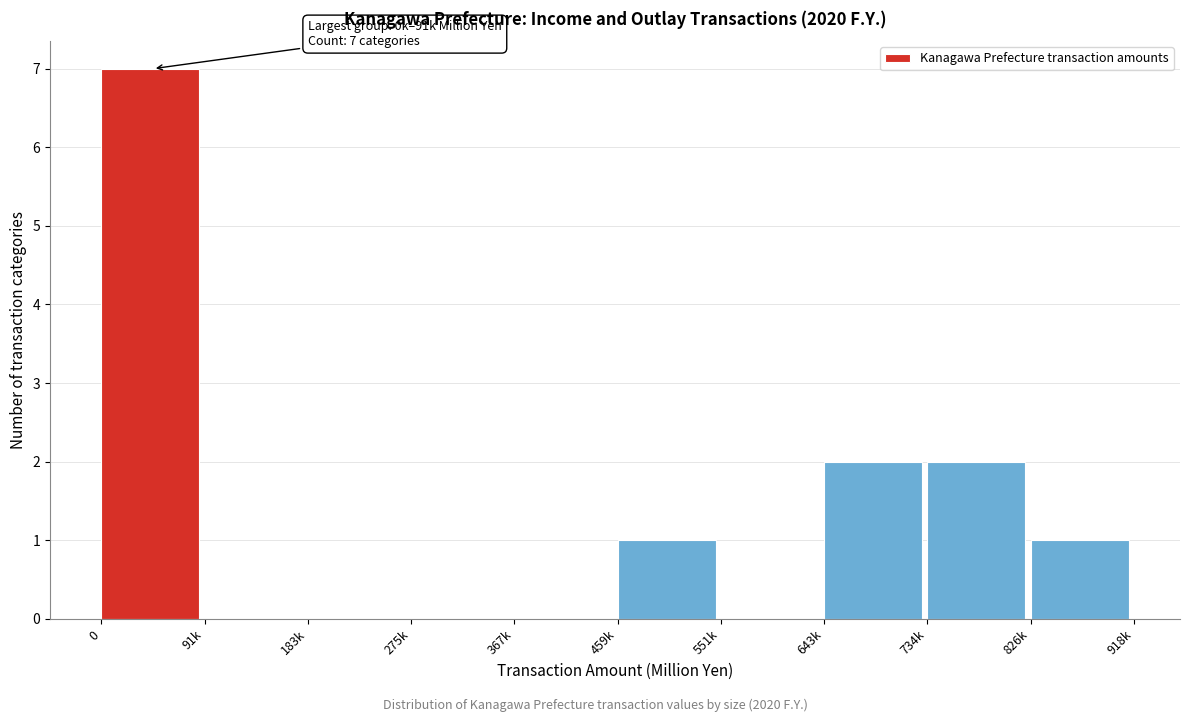

Reading left to right, transcribe all the data shown in this chart.

0=7	91k=0	183k=0	275k=0	367k=0	459k=1	551k=0	643k=2	734k=2	826k=1